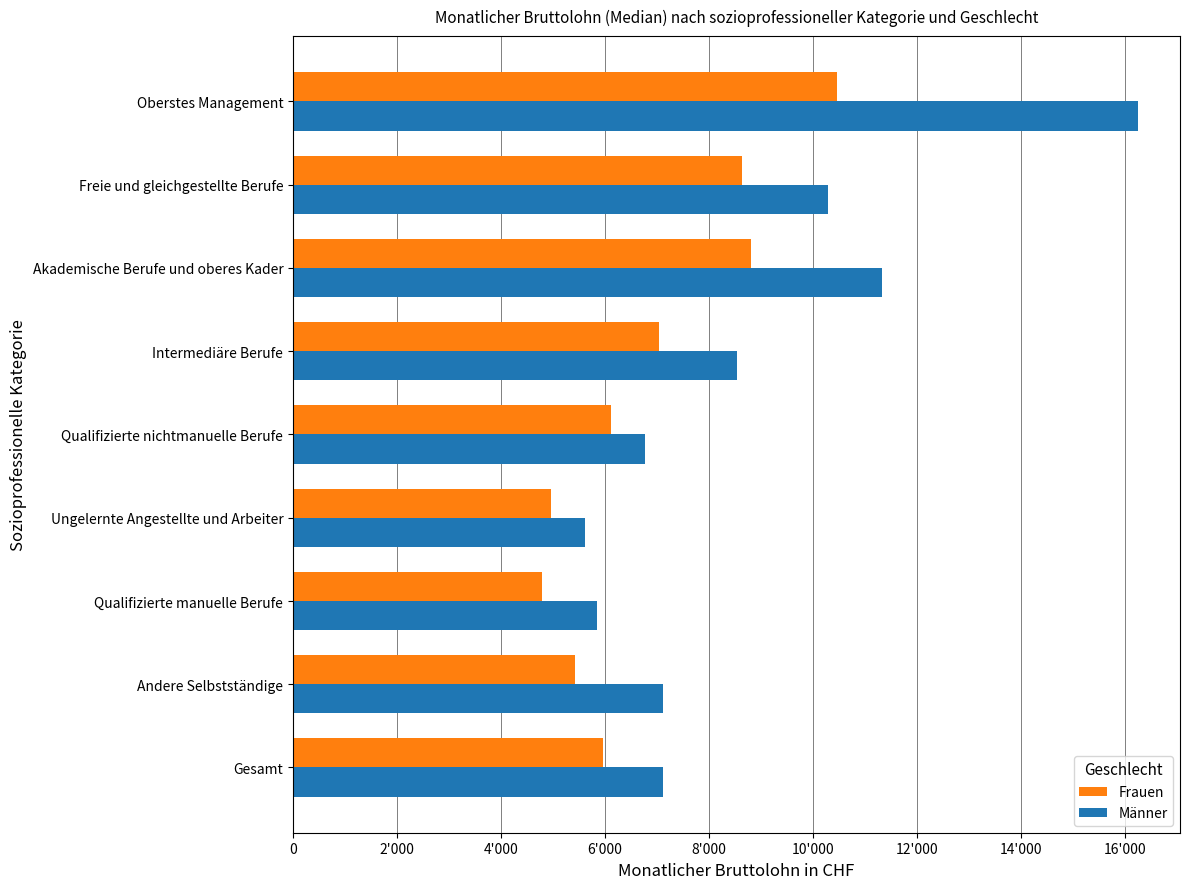

What are all the series names shown in the legend?

Frauen, Männer